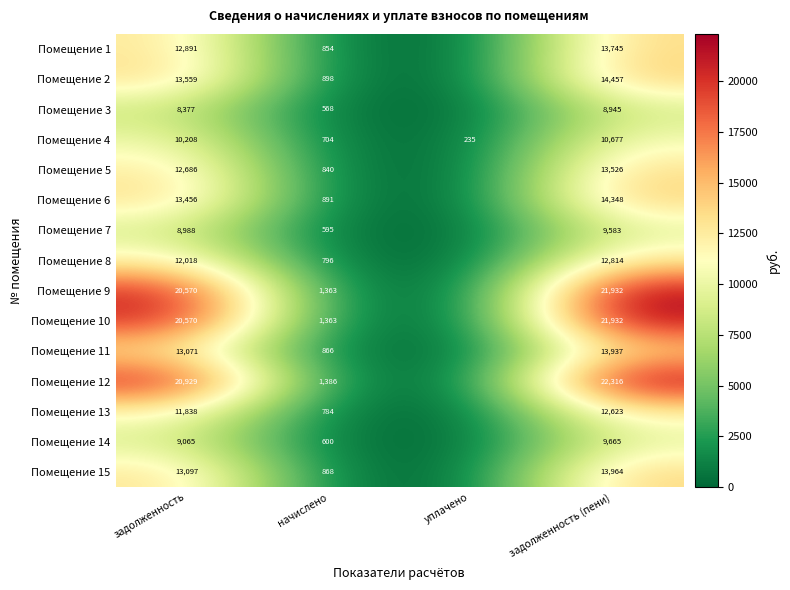

How many values in the Помещение 4 series are below 10208?

2